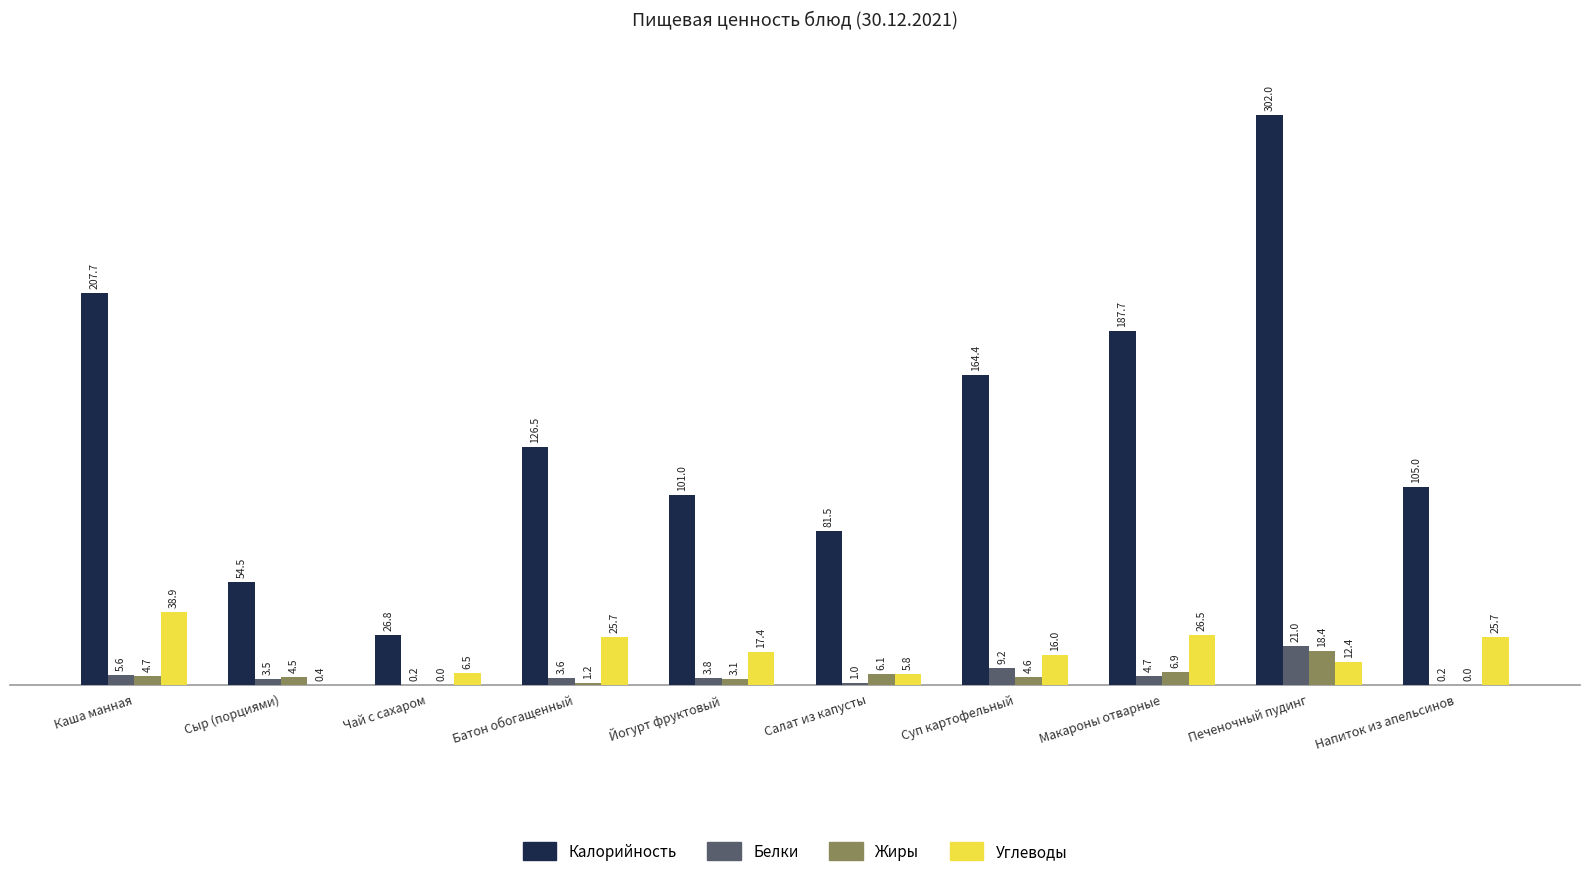

The Белки series shows 3.8 at Йогурт фруктовый. True or false?

True